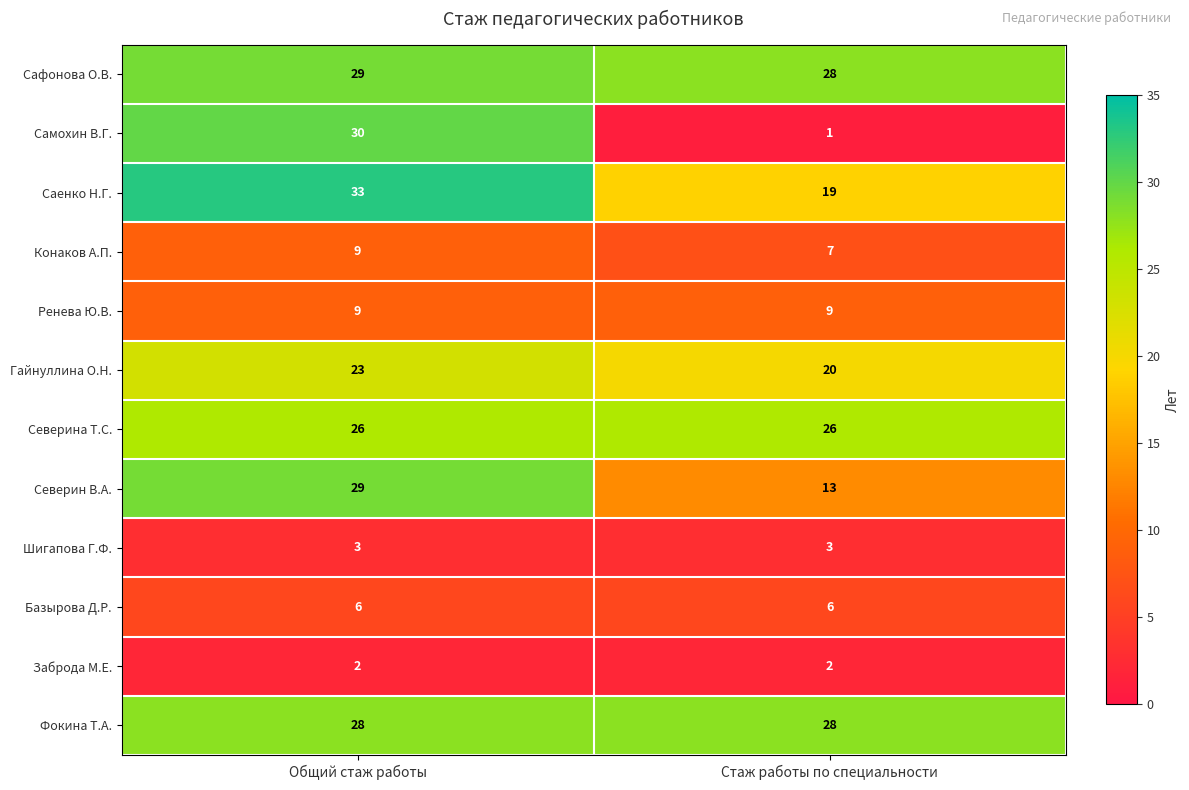

What is the maximum value for Фокина Т.А.?

28